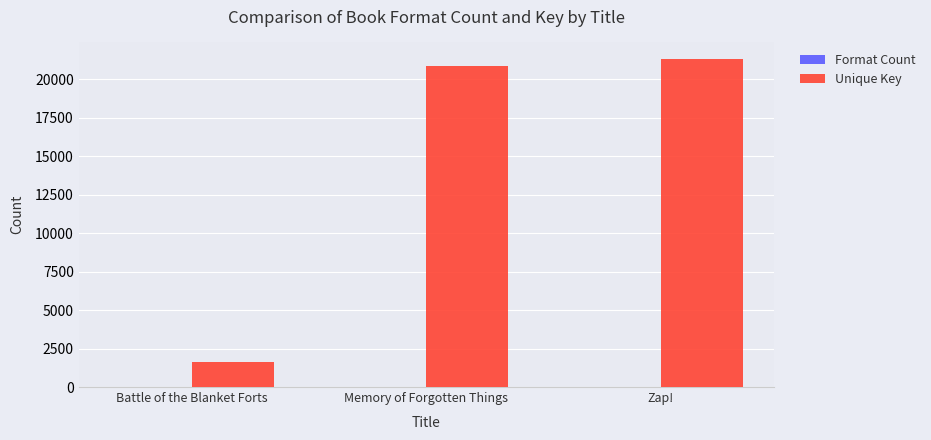

What is the sum of all Unique Key values?

43786.1